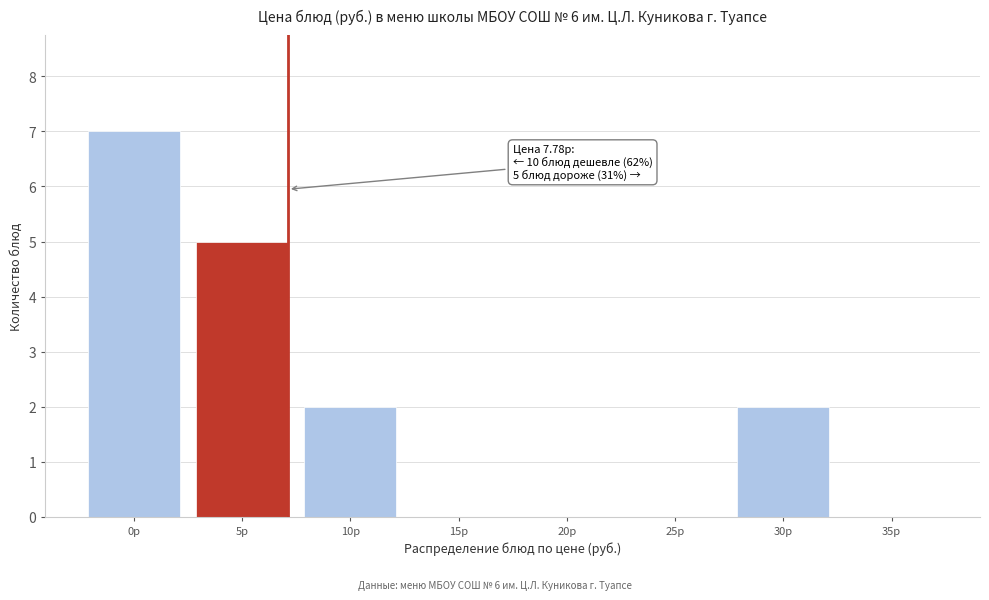

Reading left to right, transcribe all the data shown in this chart.

0р=7	5р=5	10р=2	15р=0	20р=0	25р=0	30р=2	35р=0